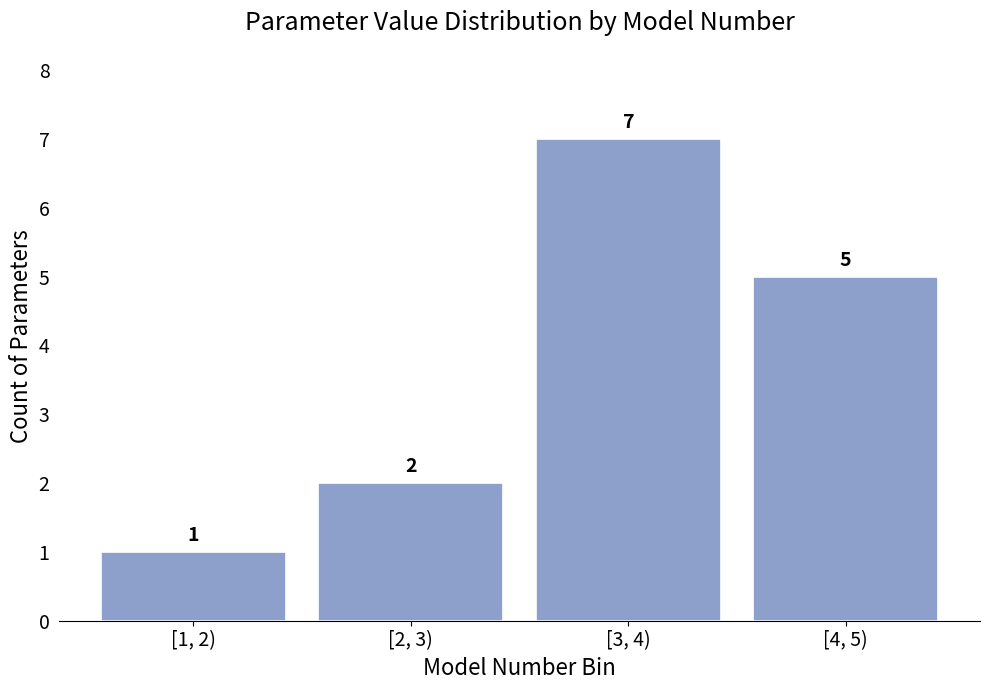

Reading left to right, transcribe all the data shown in this chart.

1	2	7	5